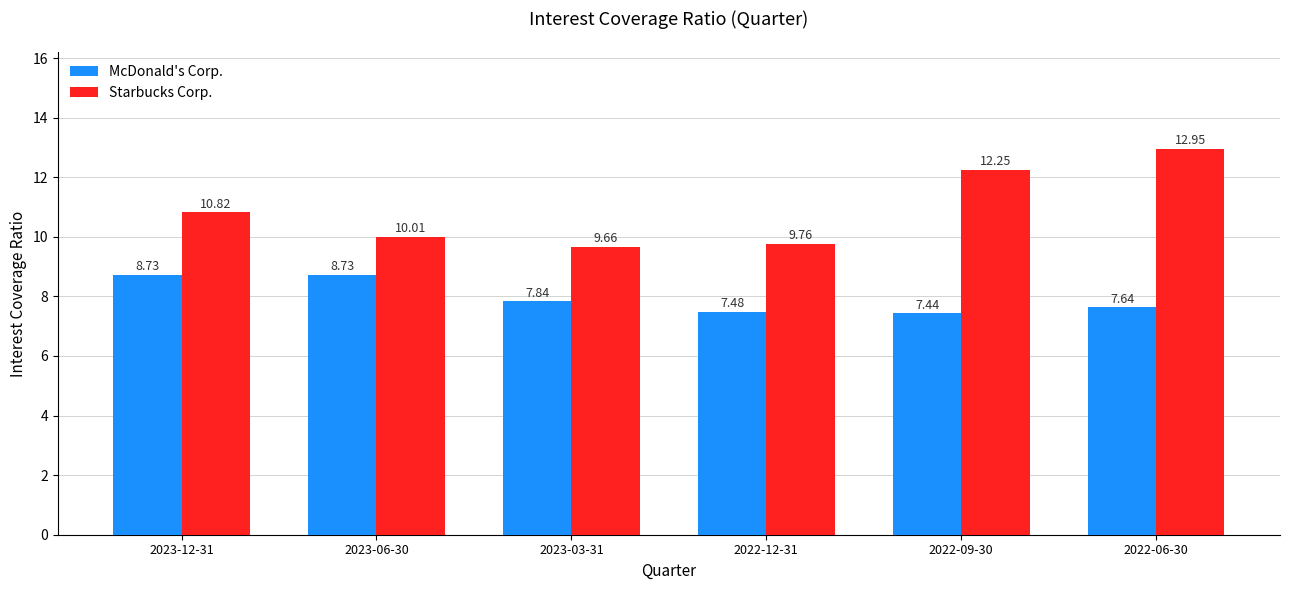

At 2023-12-31, list the series in order from largest to smallest.

Starbucks Corp., McDonald's Corp.